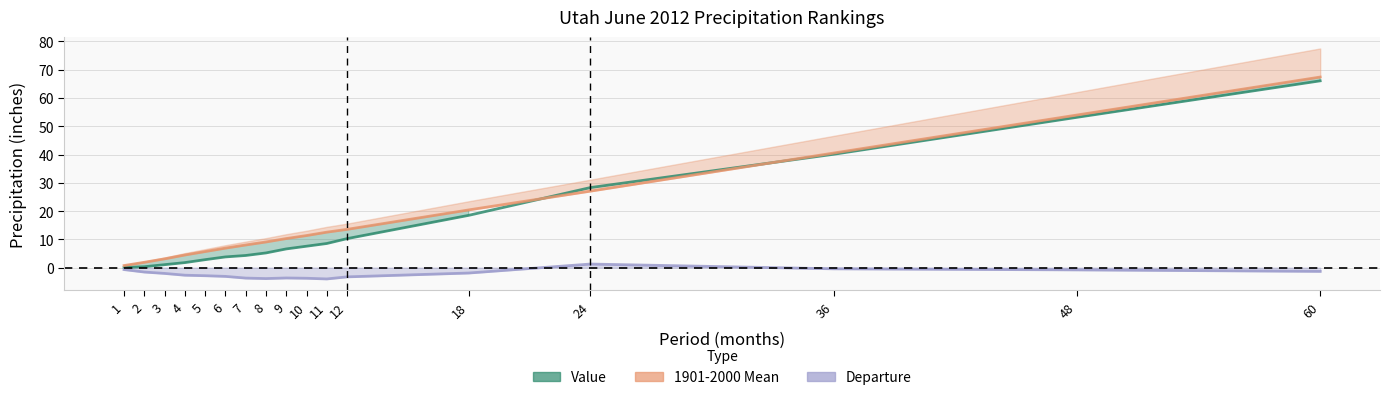

Which category has the highest value in the Value series?

60